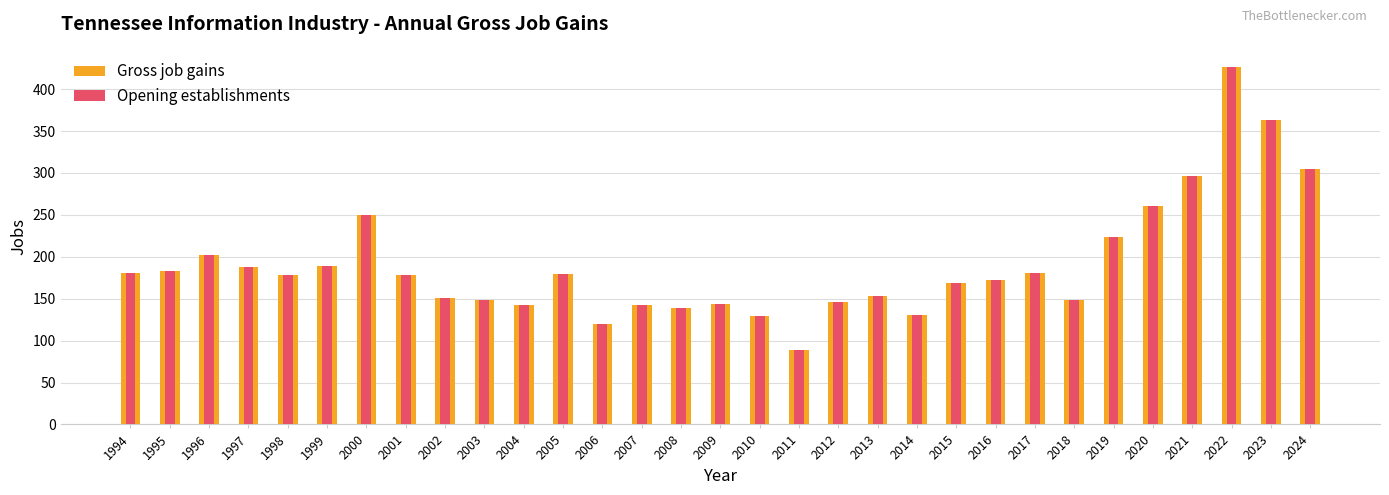

Is it true that Opening establishments equals 172 at 2016?

True